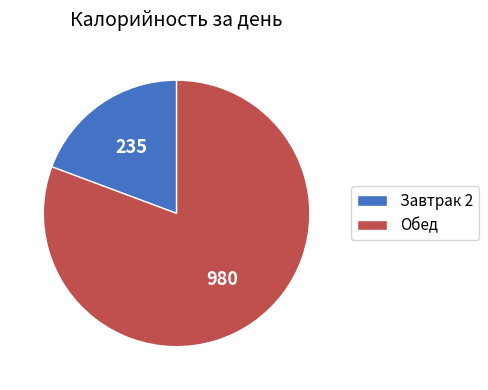

What is the smallest slice in the pie chart?

Завтрак 2